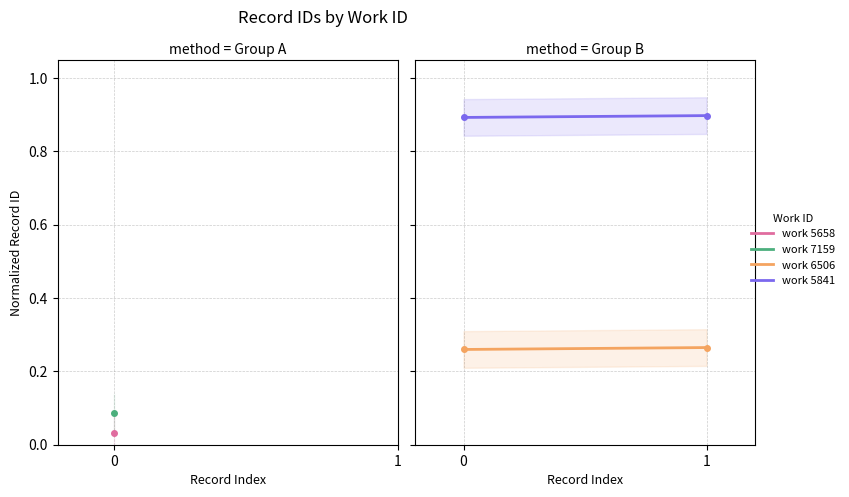

Which series has the largest range (max minus min)?

work 6506